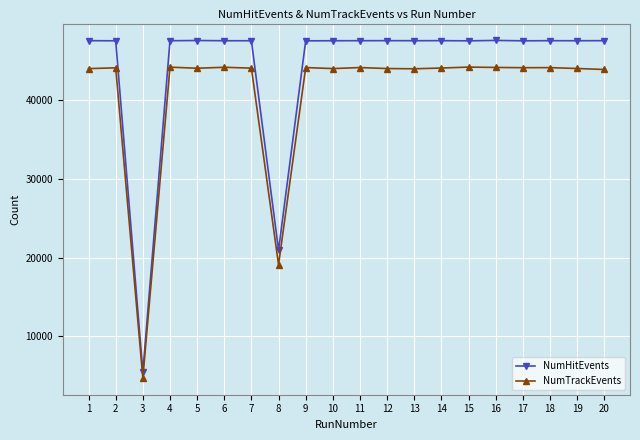

The value of NumHitEvents at 10 is 11429. True or false?

False